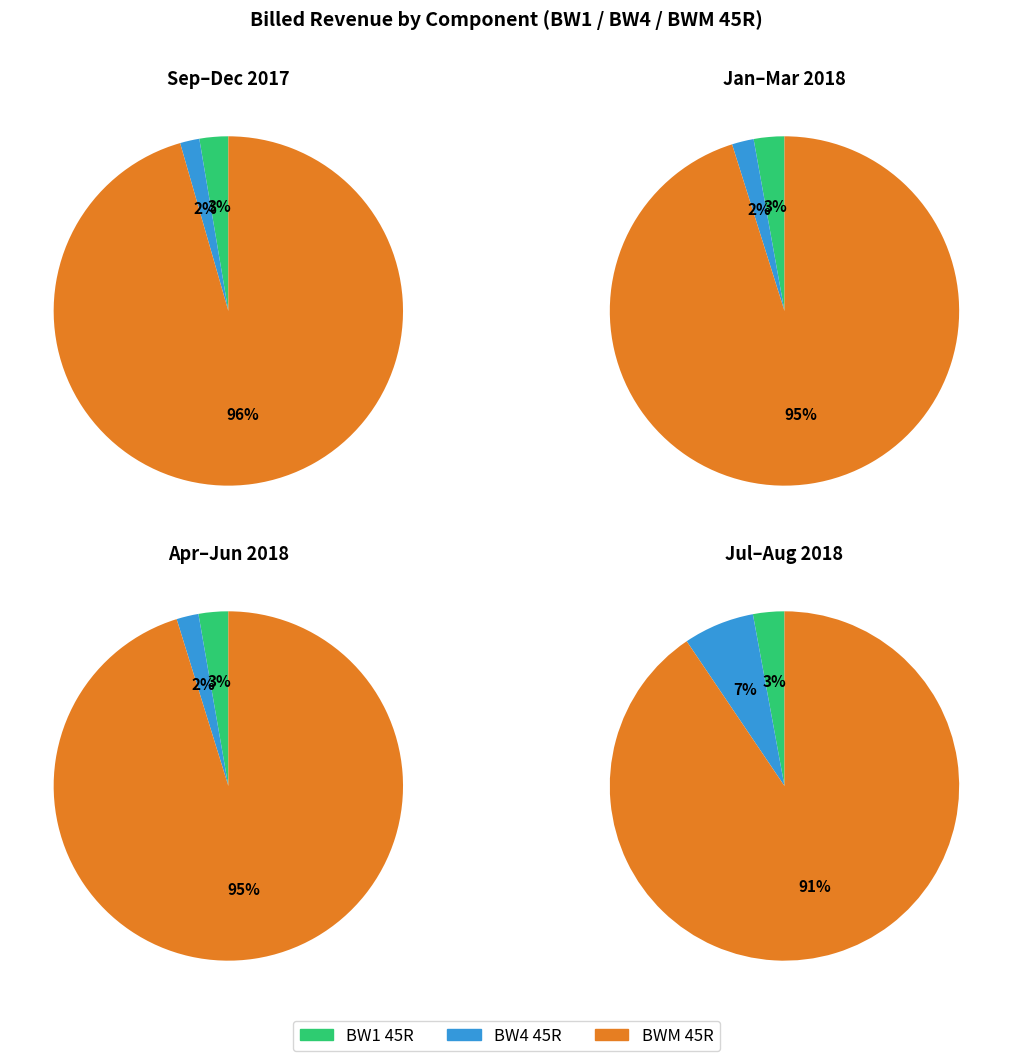

How many segments does this pie chart have?

12